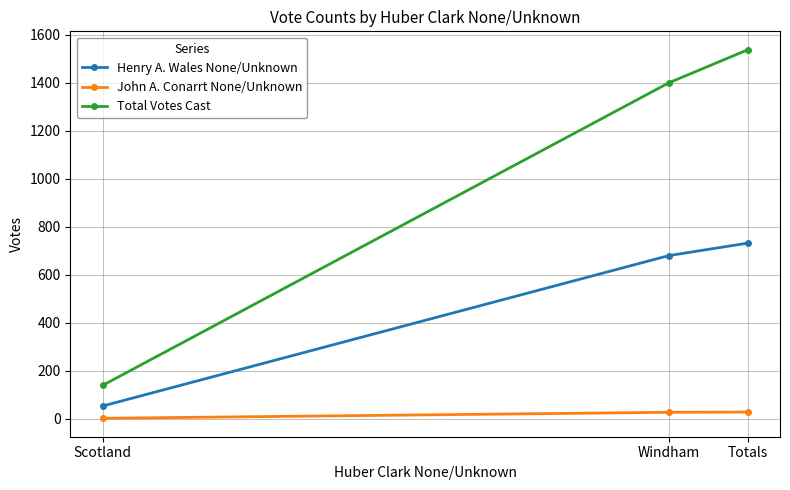

What is the highest value of the Total Votes Cast series?

1537